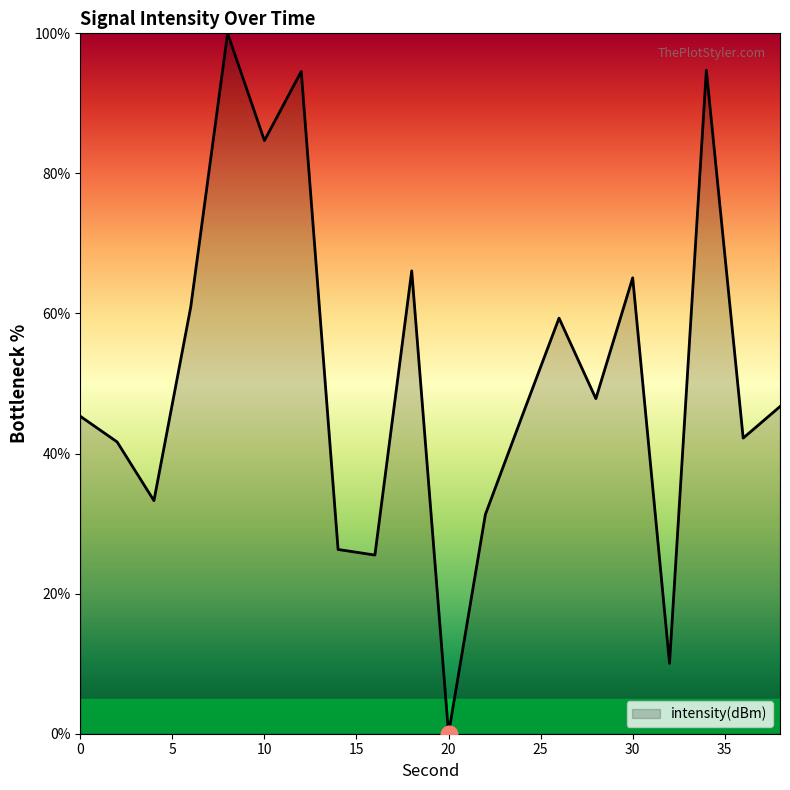

What is the greatest value displayed?

100.0